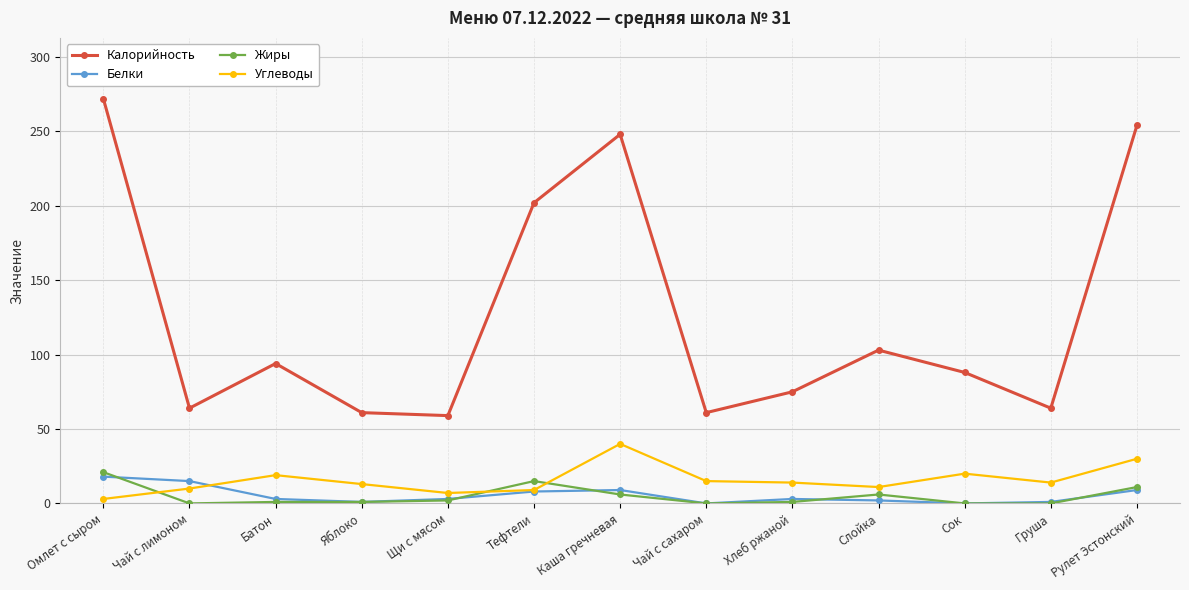

Is it true that Углеводы equals 25 at Груша?

False